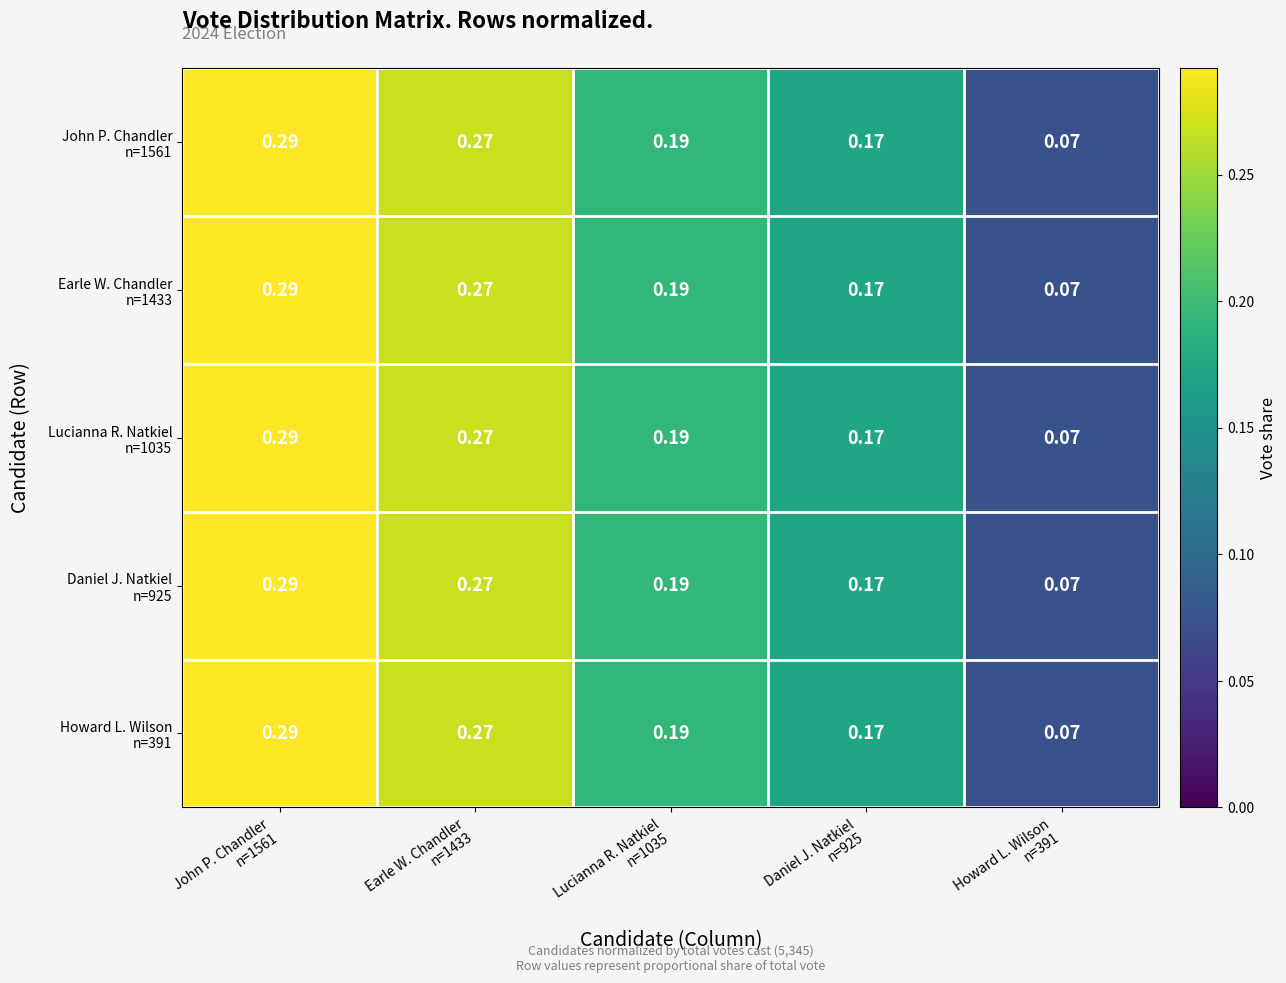

How many categories are shown in the chart?

5